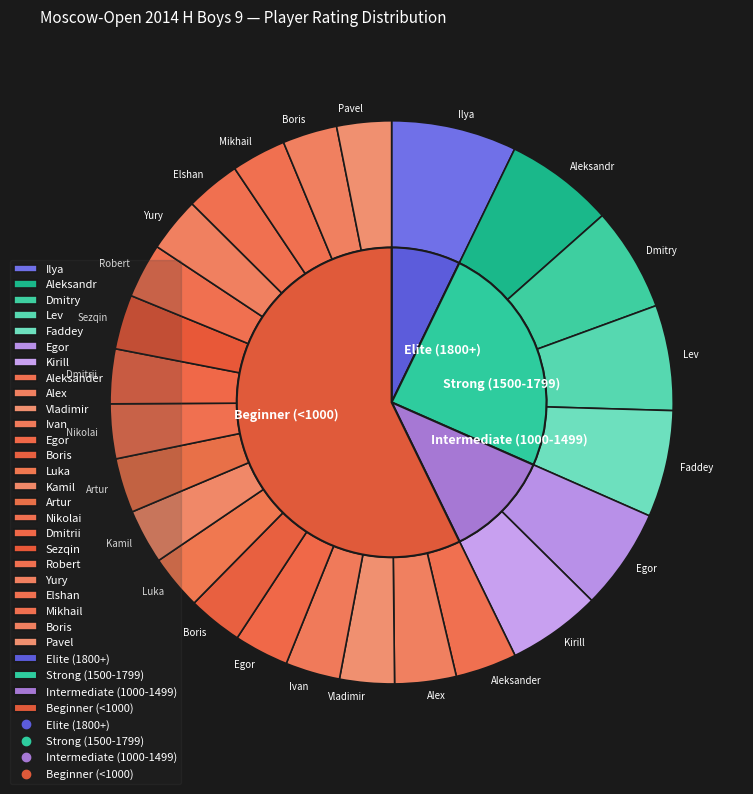

To the nearest percent, what is the average slice percentage?

4%